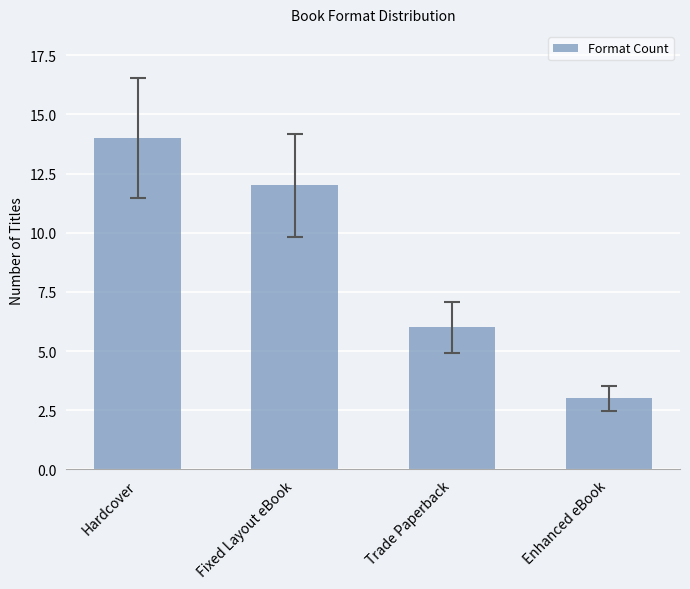

List the labels in order of value, largest first.

Hardcover, Fixed Layout eBook, Trade Paperback, Enhanced eBook